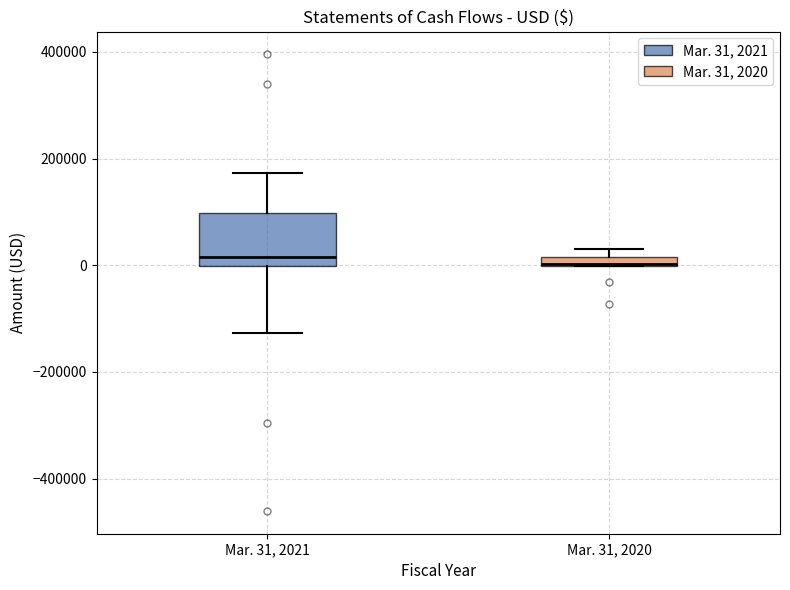

Where is the upper edge of the box for Mar. 31, 2020 on the y-axis? The values are not printed on the chart, so give them approximately, as read against the axis.

20000